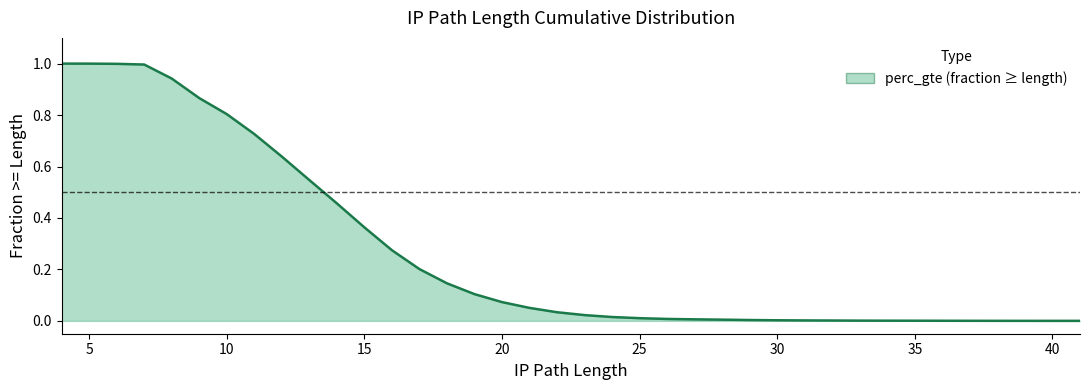

What is the greatest value displayed?

1.0